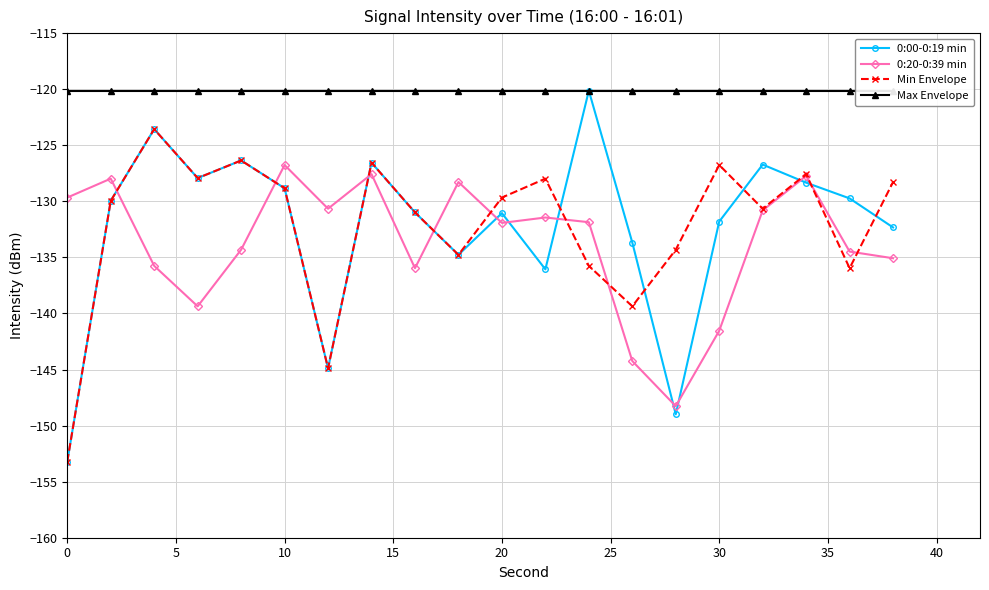

True or false: 0:20-0:39 min has a value of -166.6 at 10.

False